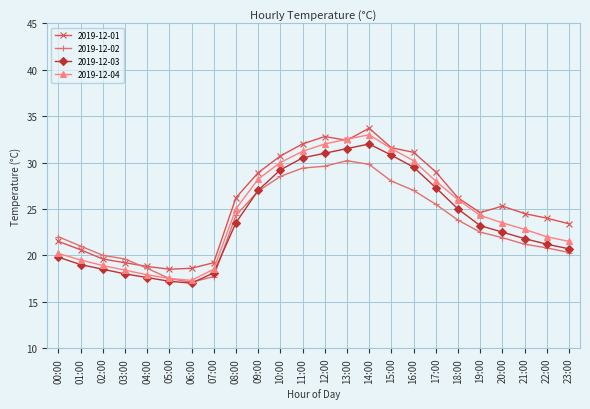

At which label is 2019-12-04 closest to 25?

08:00